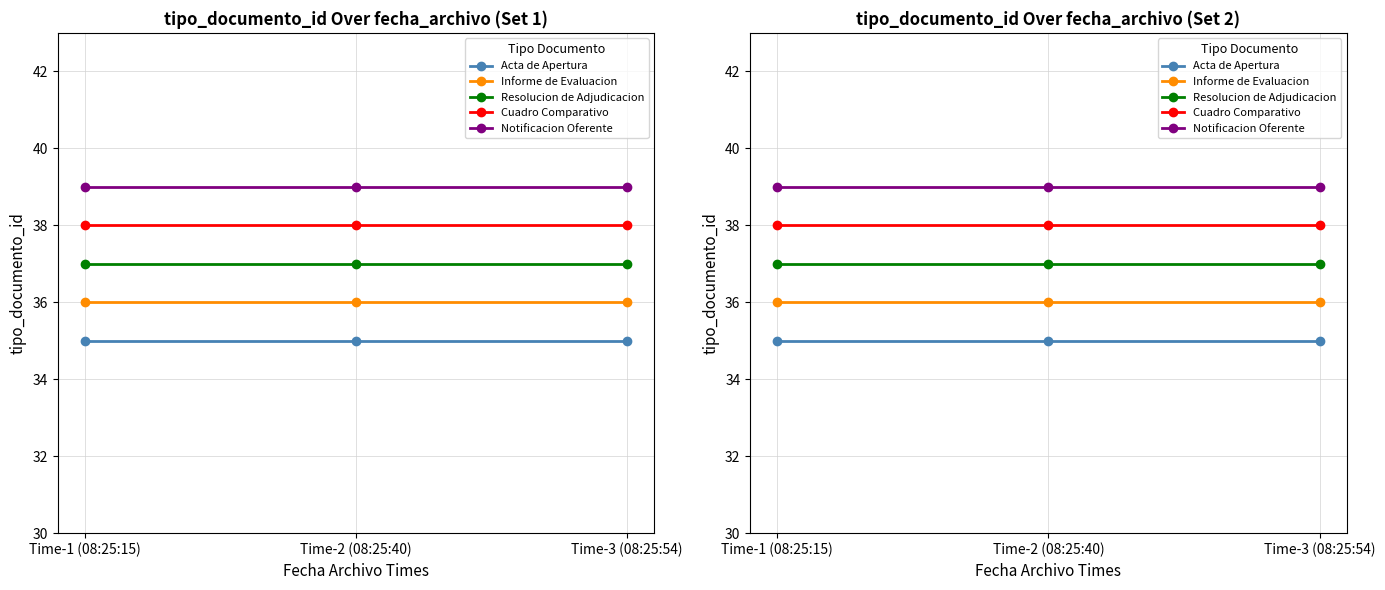

Is it true that Acta de Apertura equals 16 at Time-1 (08:25:15)?

False